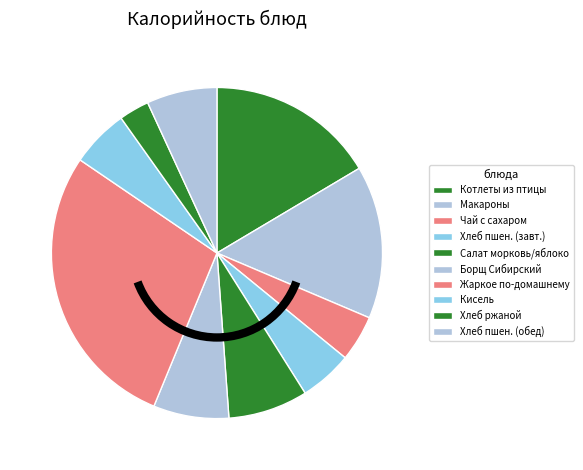

How many segments does this pie chart have?

10